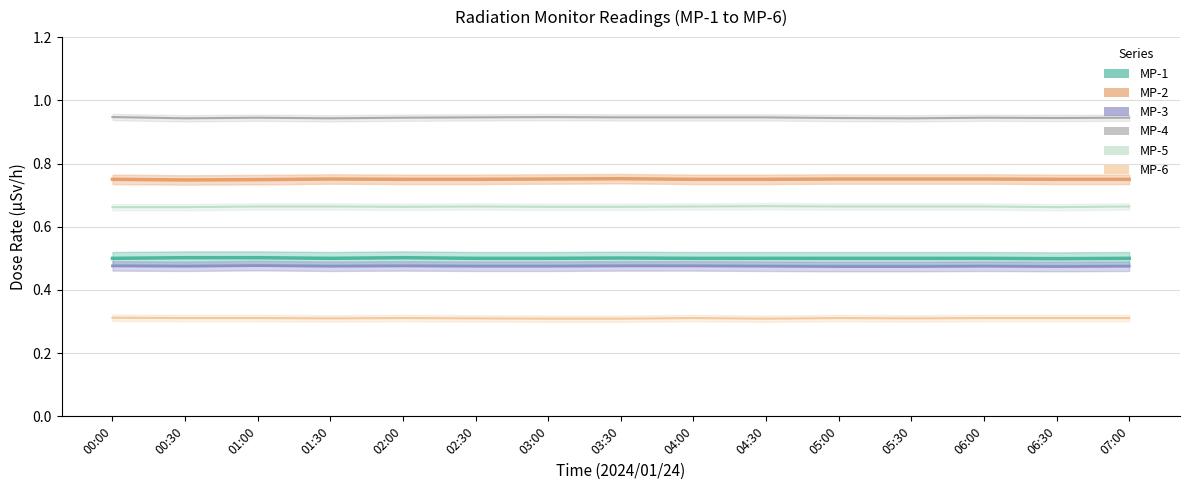

Is it true that MP-2 equals 0.8 at 03:00?

True